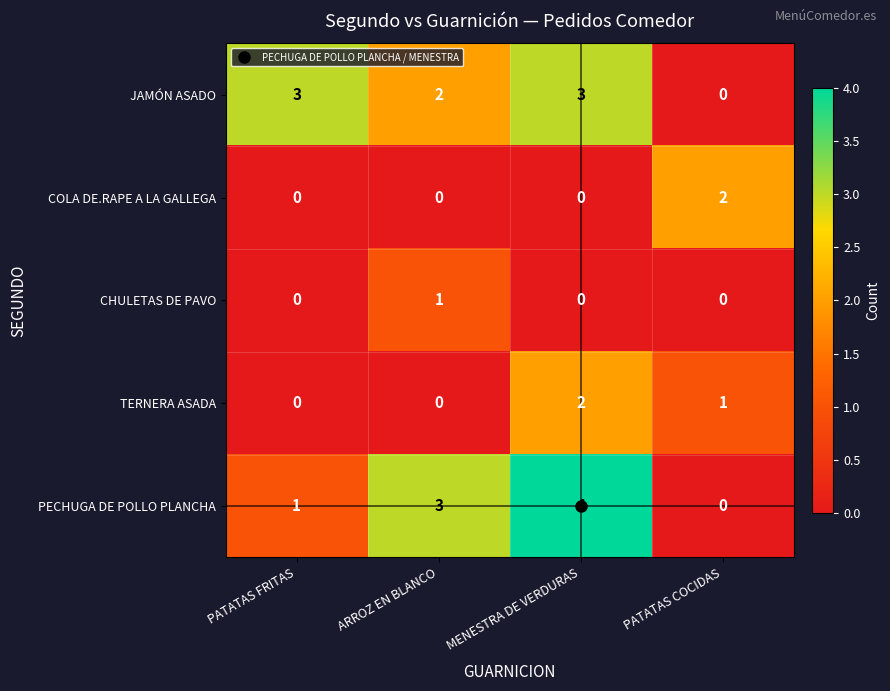

Which series changed the most between MENESTRA DE VERDURAS and PATATAS COCIDAS?

PECHUGA DE POLLO PLANCHA